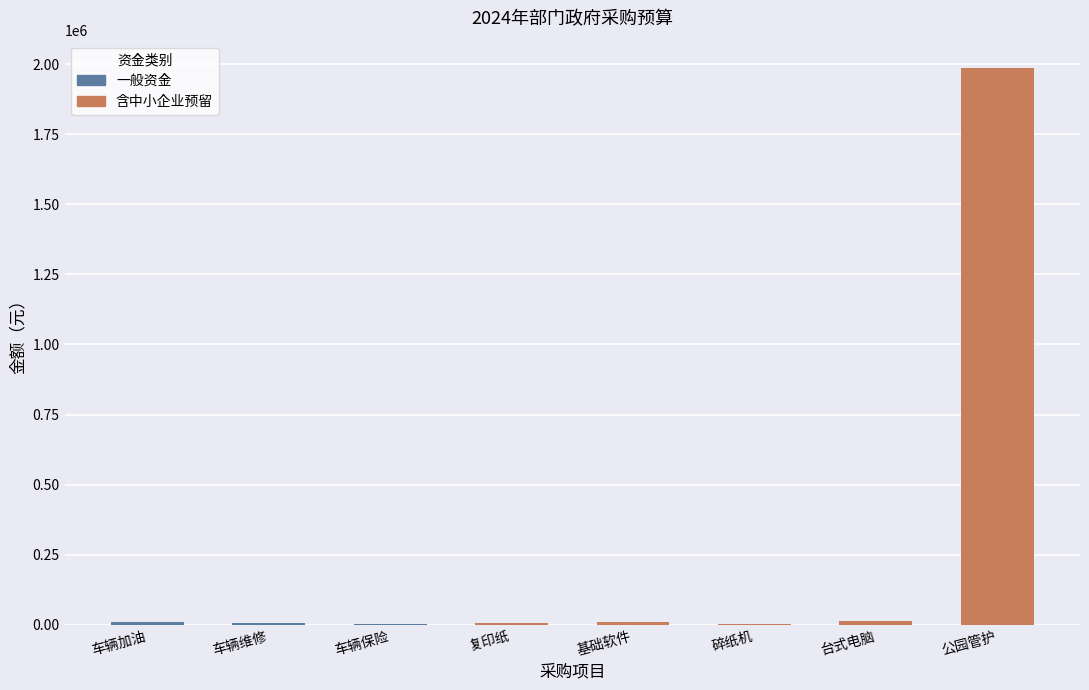

Where is 合计 nearest to the value 992740?

台式电脑